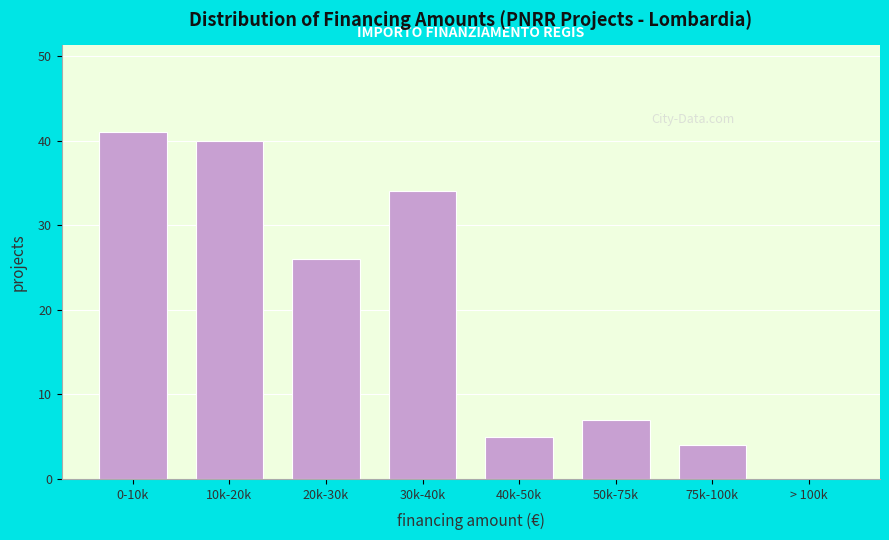

Reading left to right, transcribe all the data shown in this chart.

0-10k=41	10k-20k=40	20k-30k=26	30k-40k=34	40k-50k=5	50k-75k=7	75k-100k=4	> 100k=0